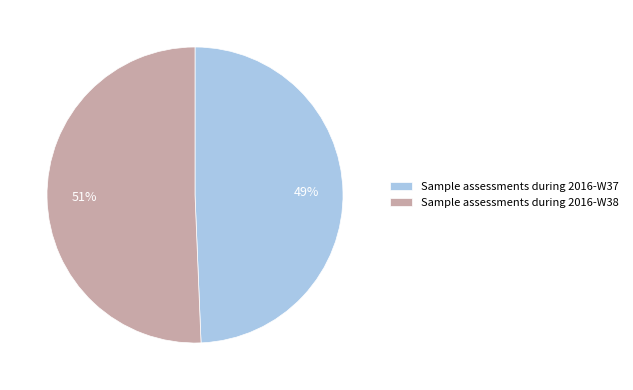

Does Sample assessments during 2016-W37 represent more than half of the total?

No